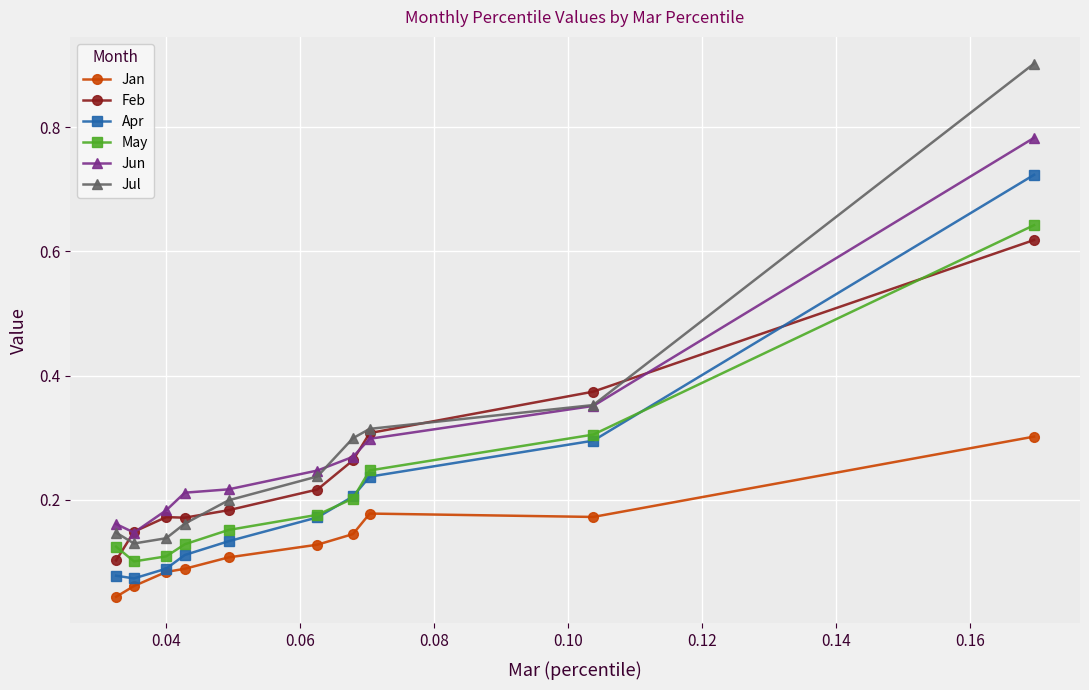

True or false: Jan and Jul intersect in this chart.

False